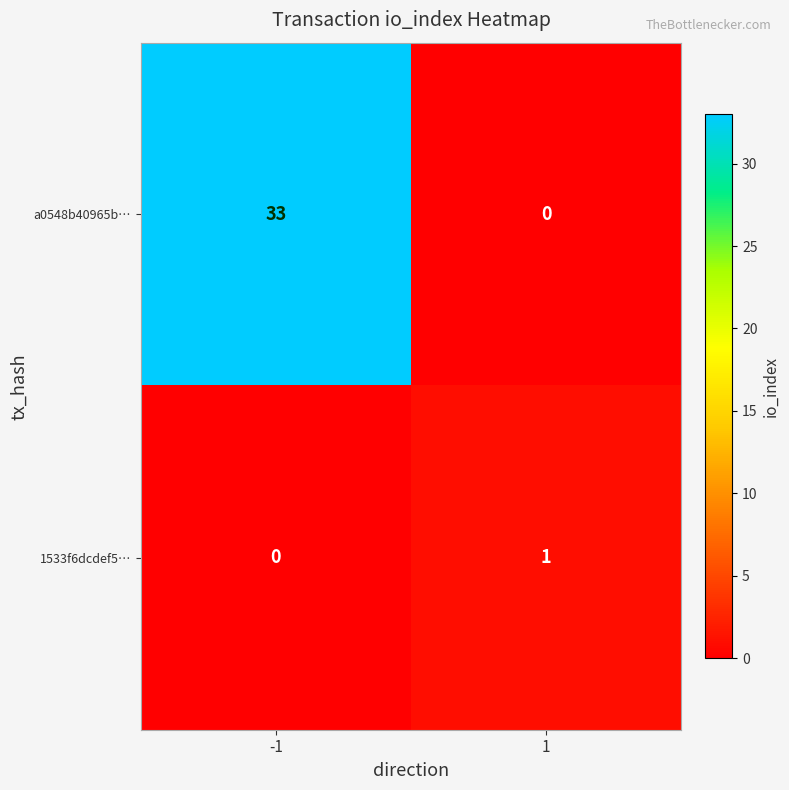

Reading left to right, list all the values displayed in this chart.

a0548b40965b…: 33	0
1533f6dcdef5…: 0	1